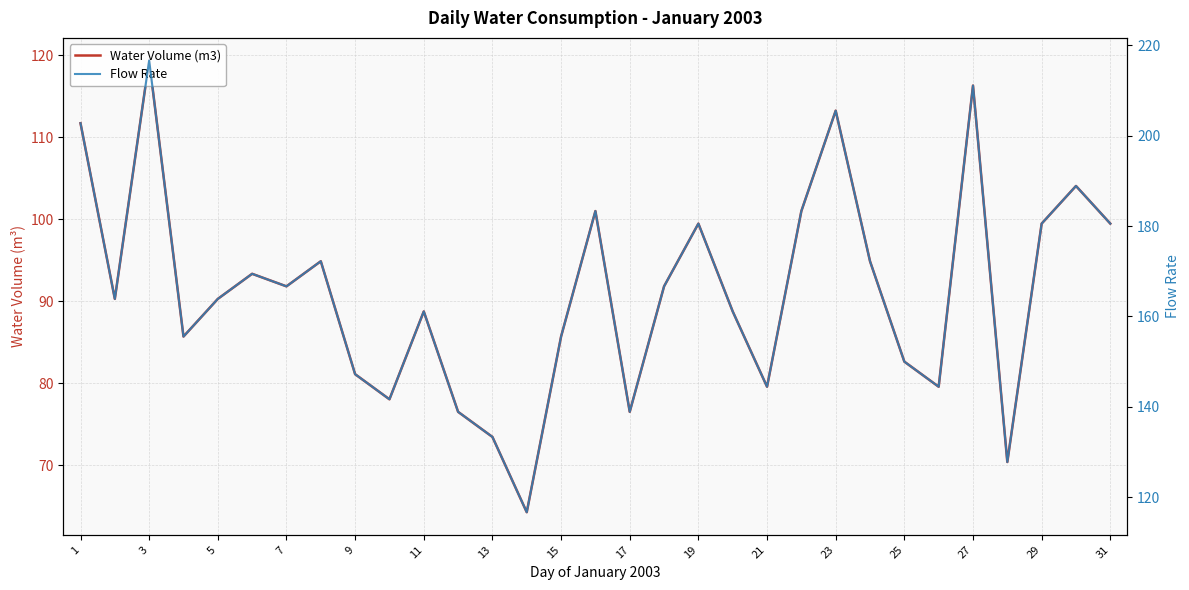

True or false: Water Volume (m3) and Flow Rate cross at least once.

False